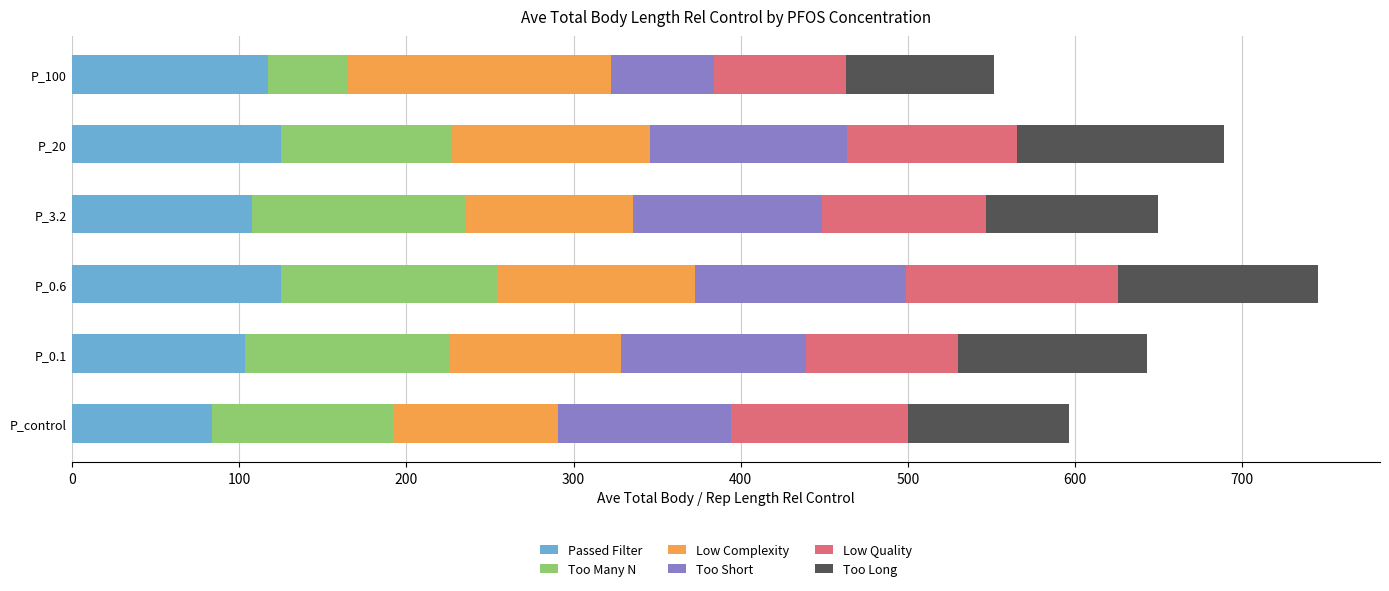

What is the total value across all series at P_3.2?

649.6